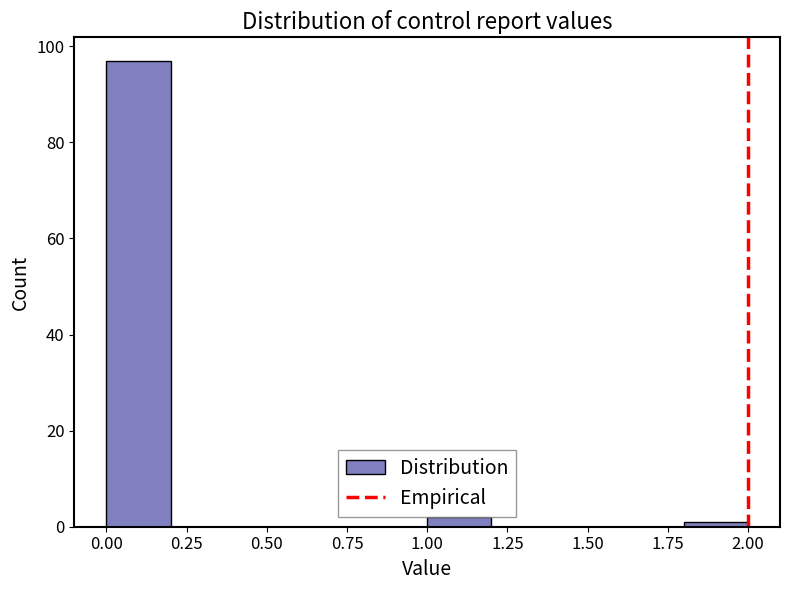

Reading left to right, list every bar in this chart as the range it spans on the x-axis followed by its height. The values are not printed on the chart, so give them approximately, as read against the axis.

0.0 to 0.2: 98
0.2 to 0.4: 0
0.4 to 0.6: 0
0.6 to 0.8: 0
0.8 to 1.0: 0
1.0 to 1.2: 2
1.2 to 1.4: 0
1.4 to 1.6: 0
1.6 to 1.8: 0
1.8 to 2.0: under 2